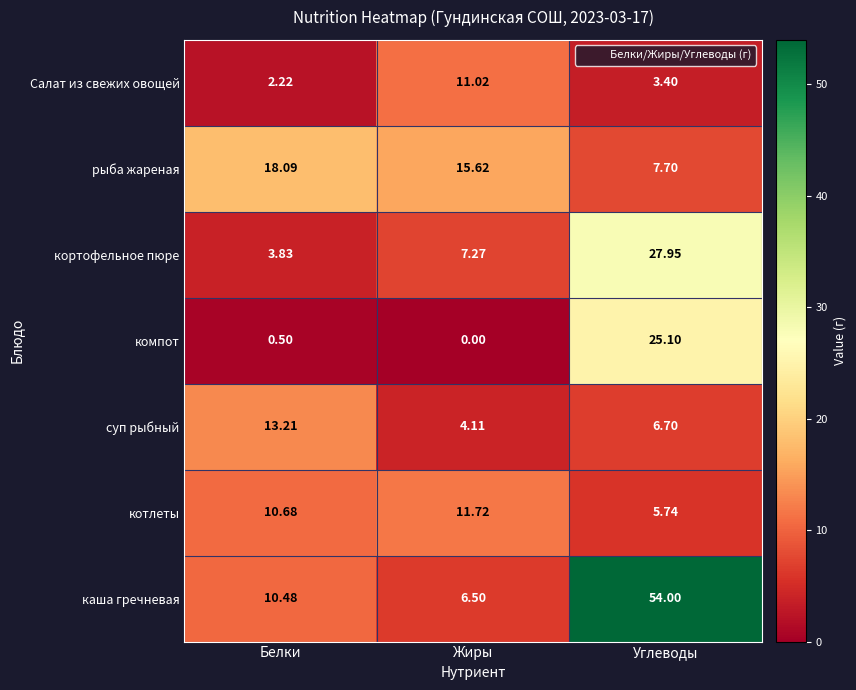

What is the maximum value shown in the chart?

54.0